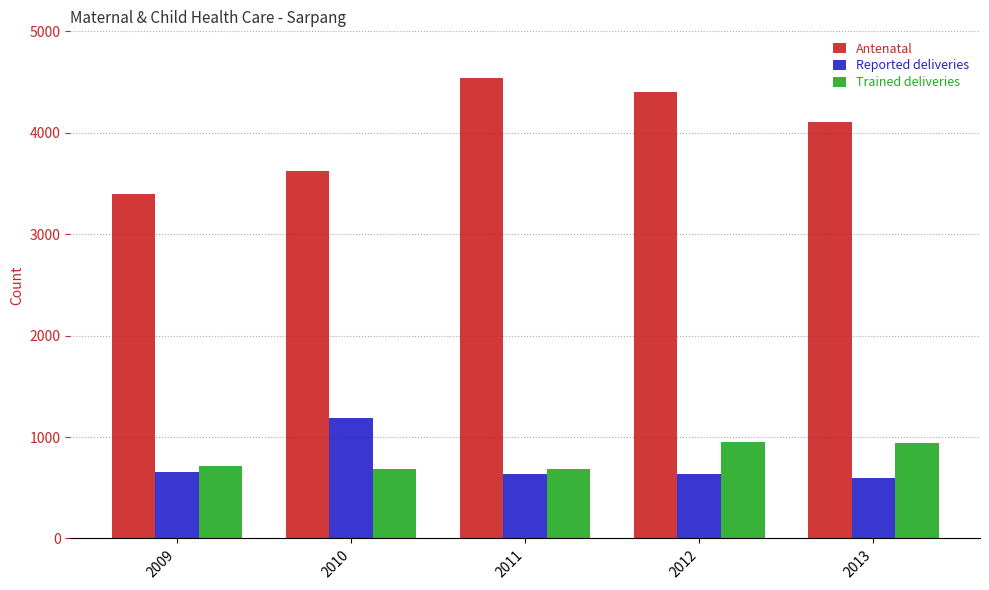

What value does the Antenatal series have at 2011?

4543